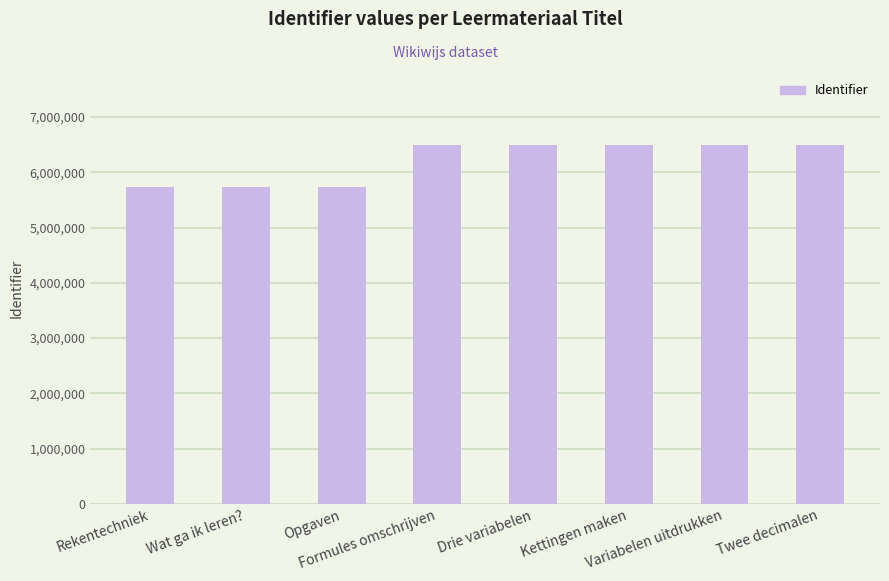

What is the label of the 6th bar from the right?

Opgaven